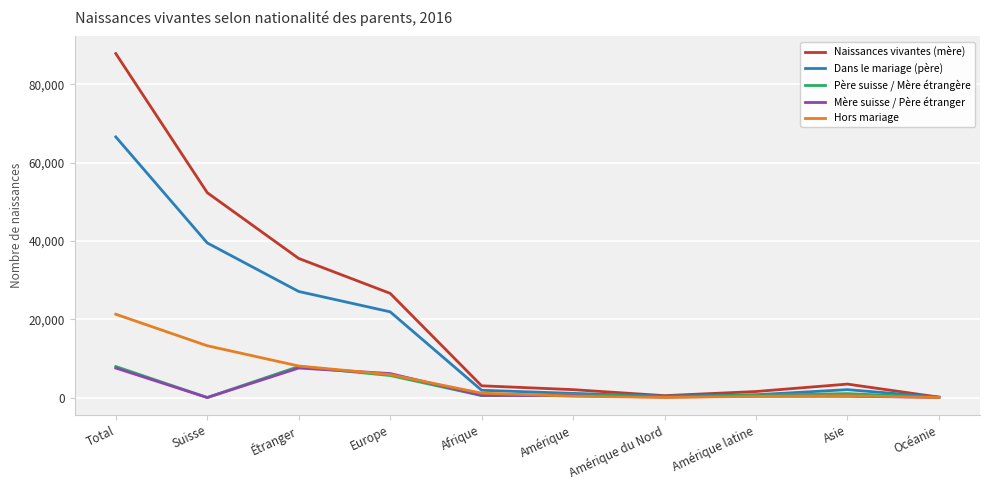

What position from the left is Amérique latine?

8